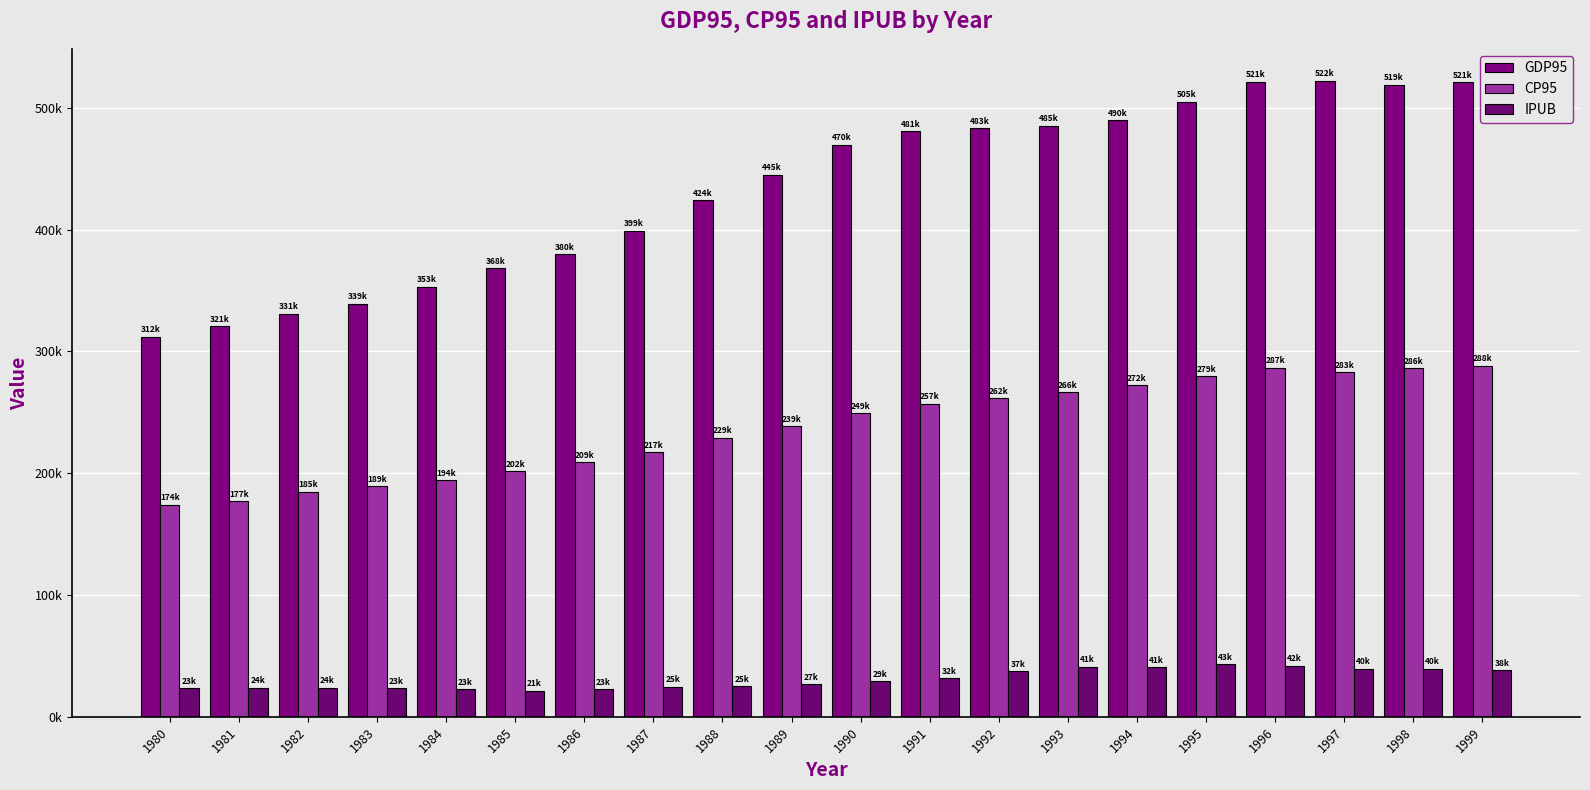

Rank the series by their maximum value, from lowest to highest.

IPUB, CP95, GDP95